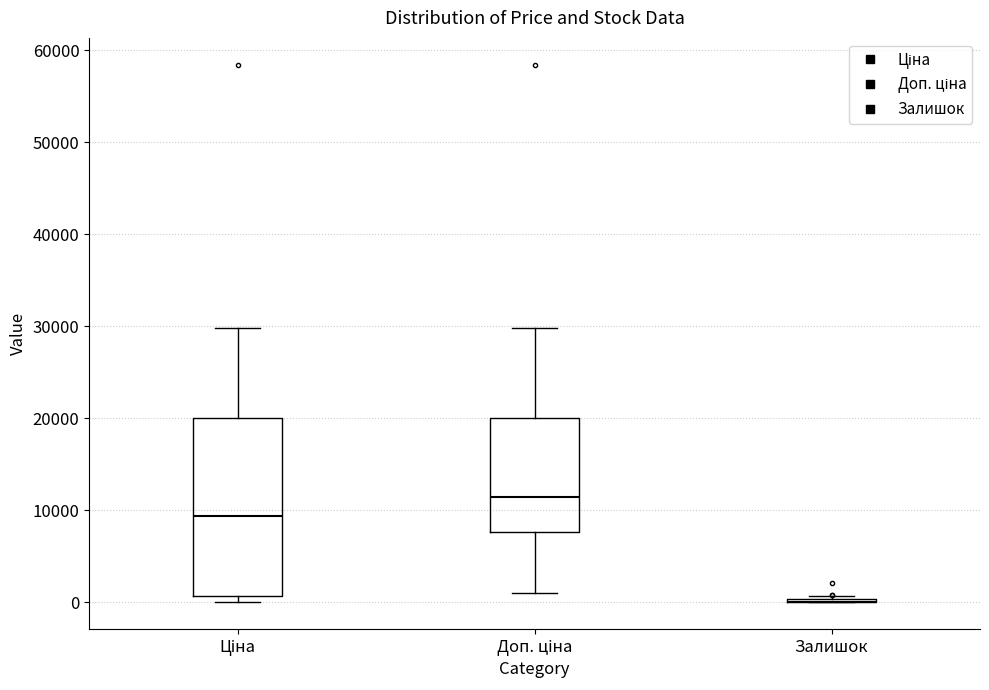

Where is the upper edge of the box for Ціна on the y-axis? The values are not printed on the chart, so give them approximately, as read against the axis.

20000